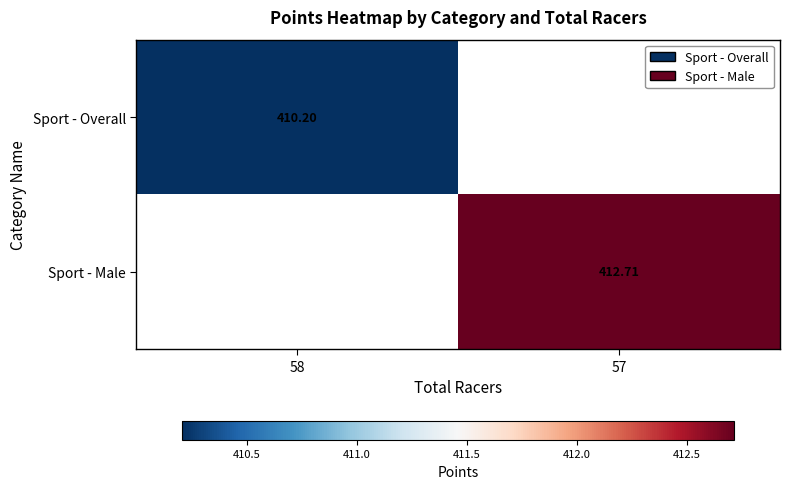

What is the maximum value for Sport - Overall?

410.2